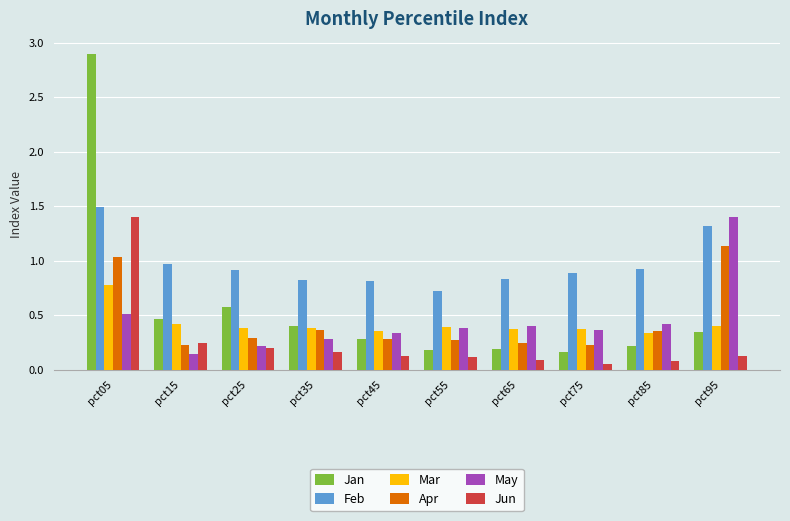

What is the maximum value for May?

1.4